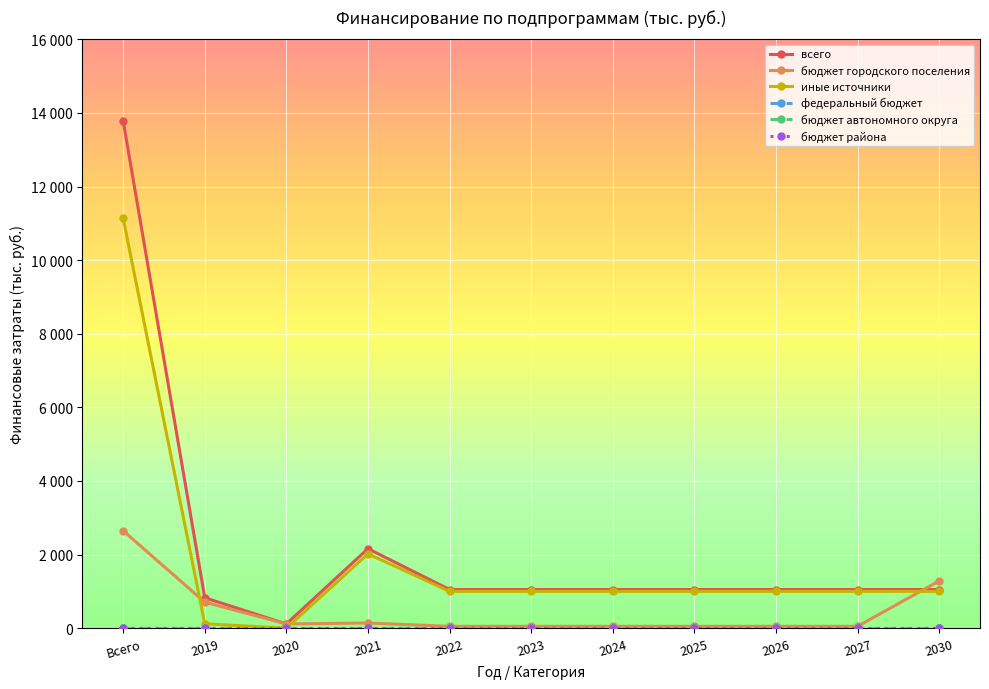

List the labels in order of бюджет городского поселения value, smallest first.

2022, 2023, 2024, 2025, 2026, 2027, 2020, 2021, 2019, 2030, Всего